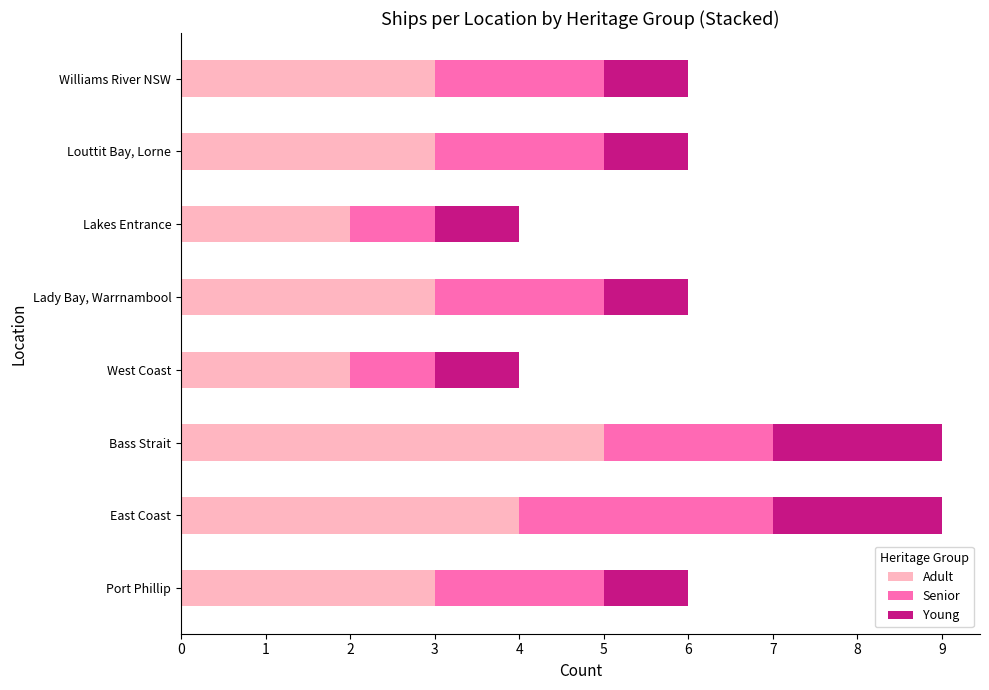

What is the sum of the Adult values at Lady Bay, Warrnambool and Bass Strait?

8